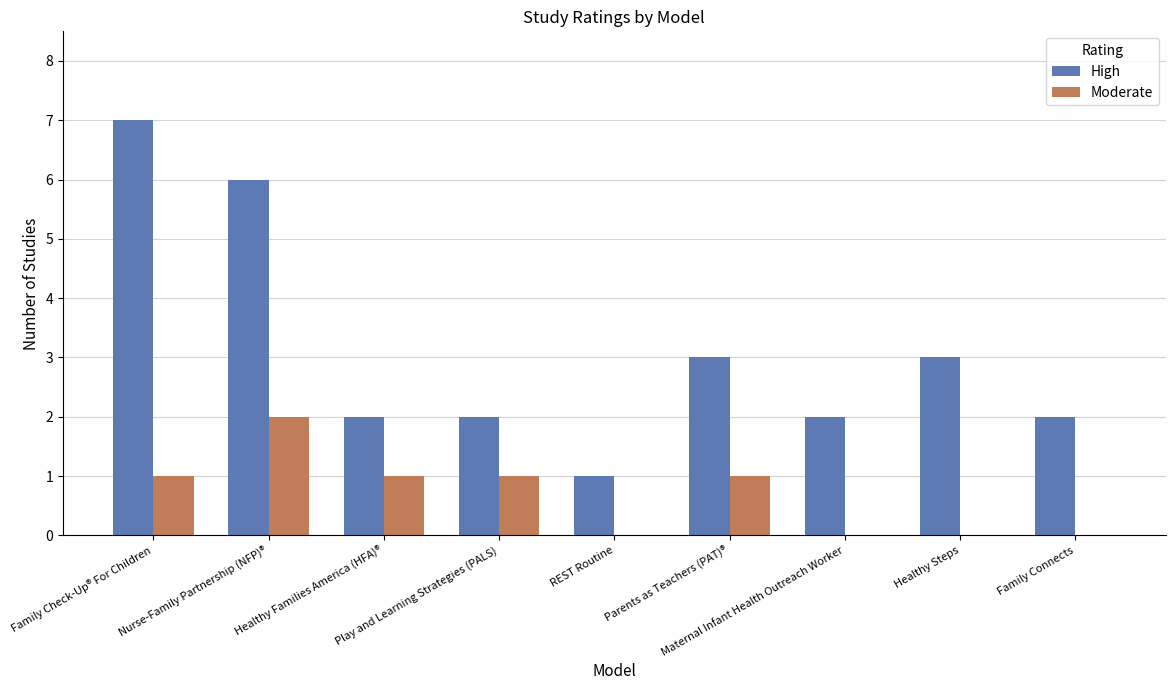

What are all the series names shown in the legend?

High, Moderate